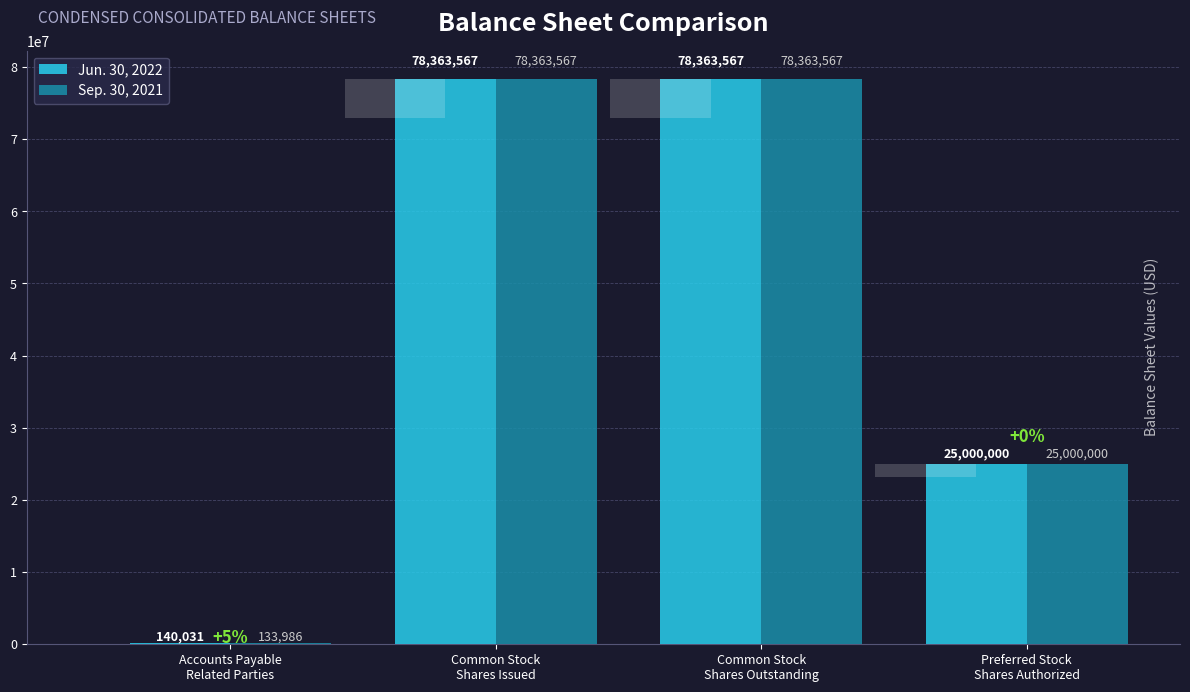

Which series has the largest range (max minus min)?

Sep. 30, 2021